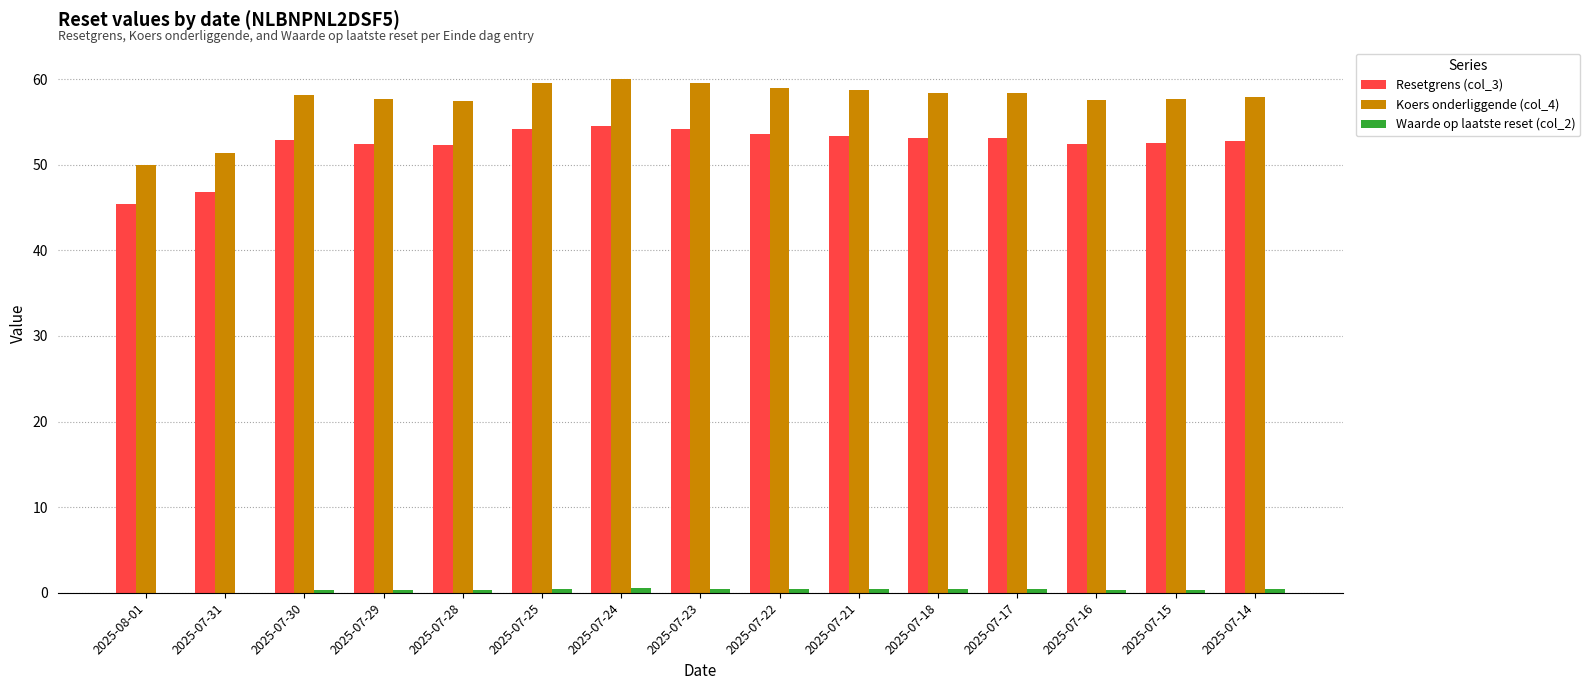

What is the difference between the Koers onderliggende (col_4) values at 2025-07-29 and 2025-07-28?

0.2